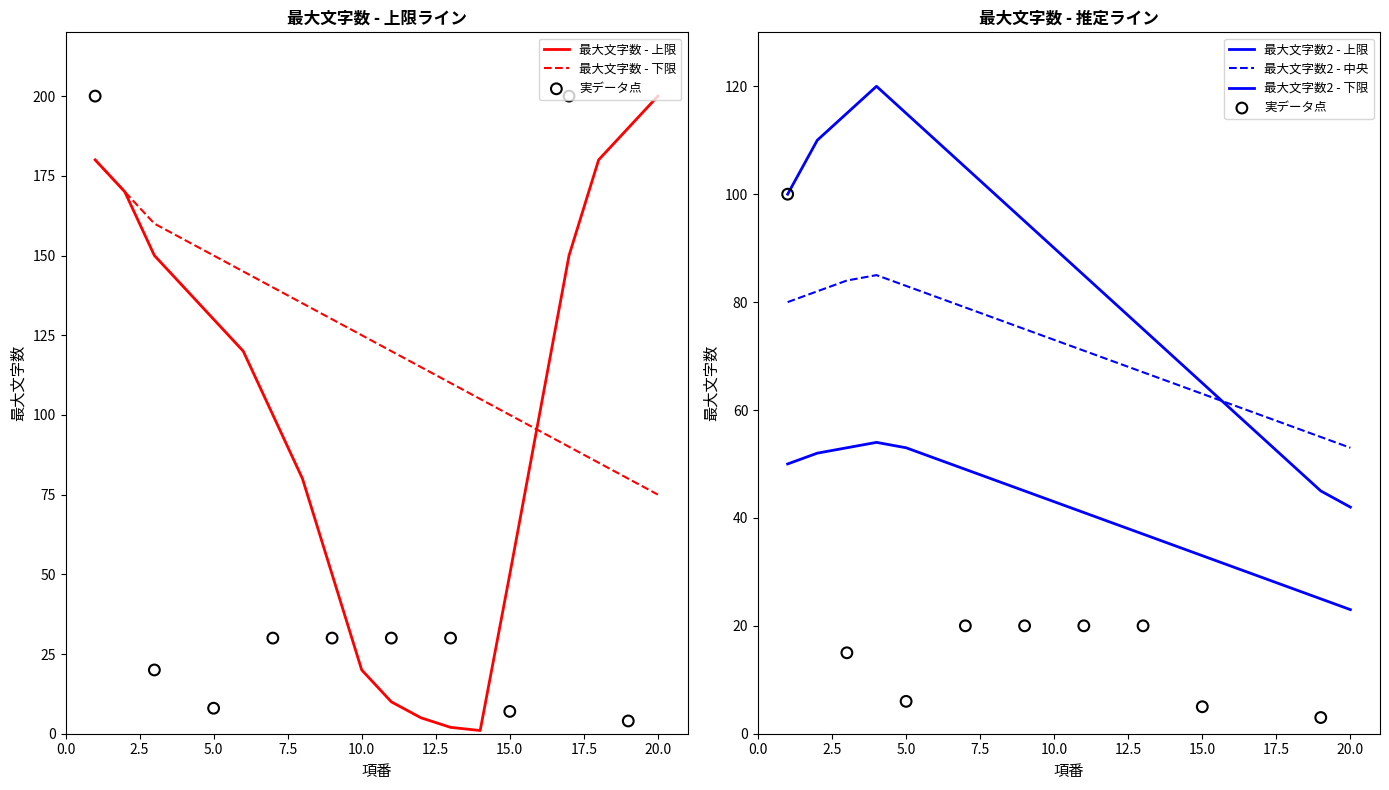

The 最大文字数 - 上限 series shows 50 at 15.0. True or false?

True